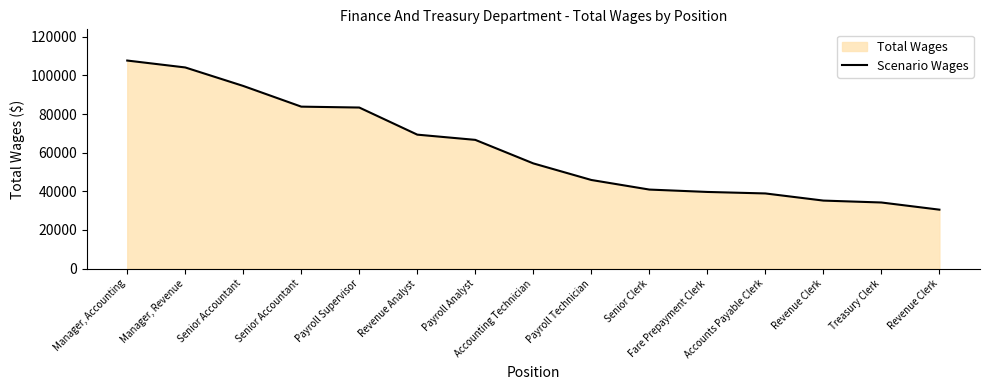

What is the greatest value displayed?

107743